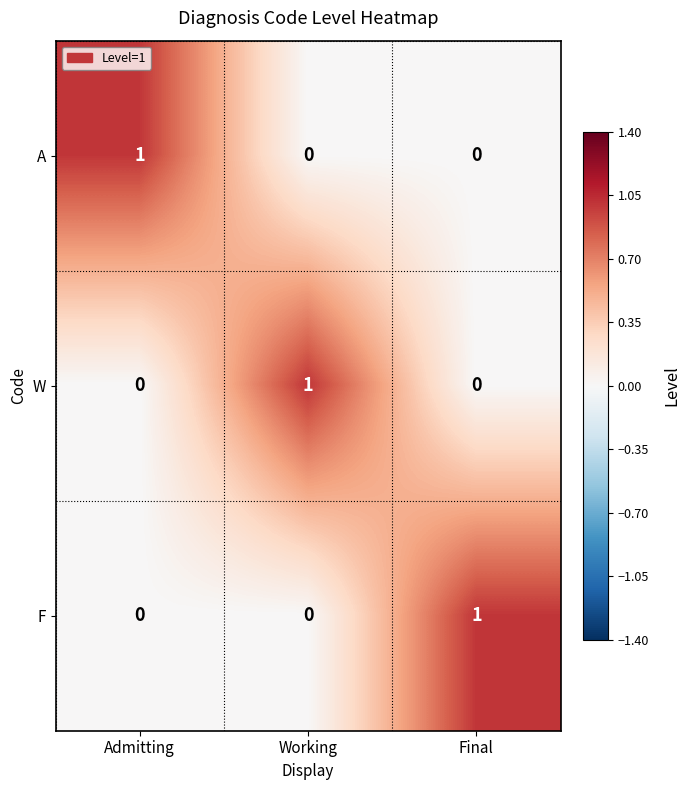

At how many categories does at least one series exceed 0?

3